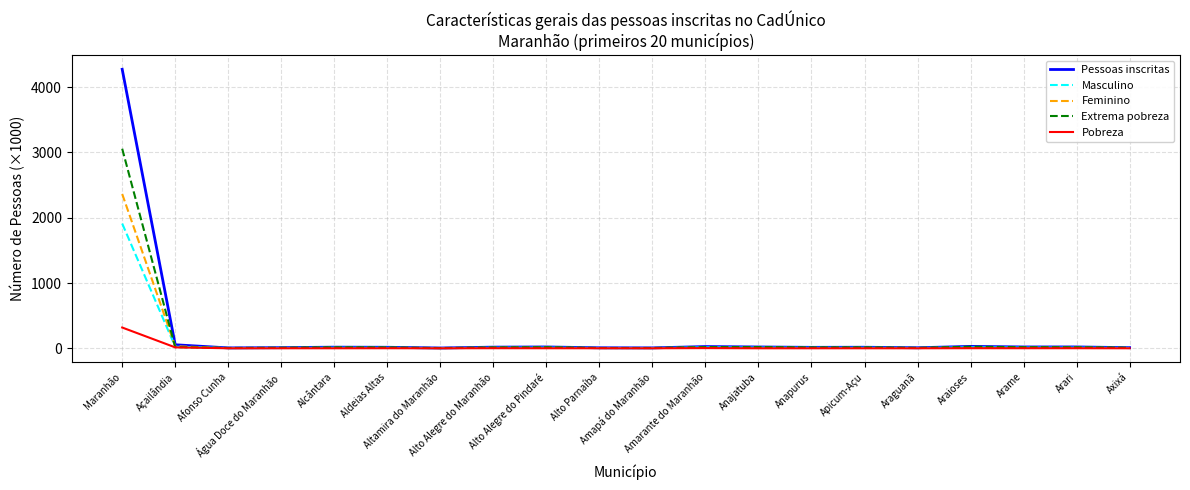

At how many categories does at least one series exceed 118?

1